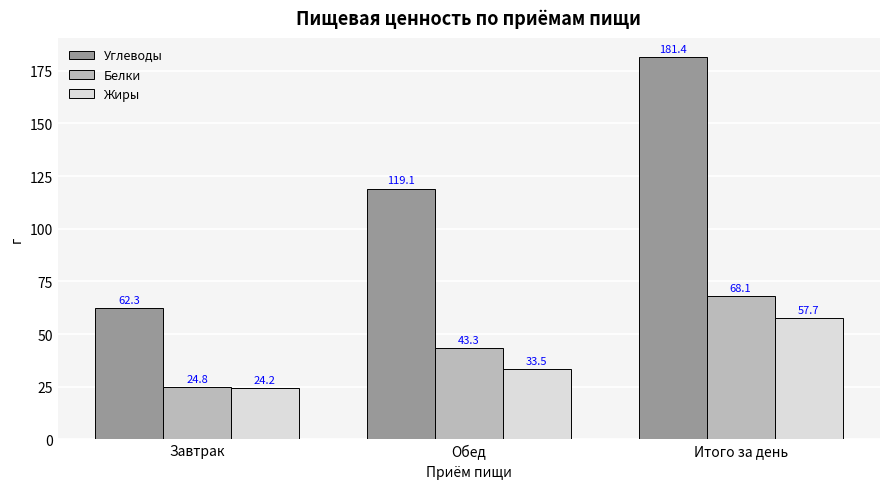

Which series has the largest range (max minus min)?

Углеводы